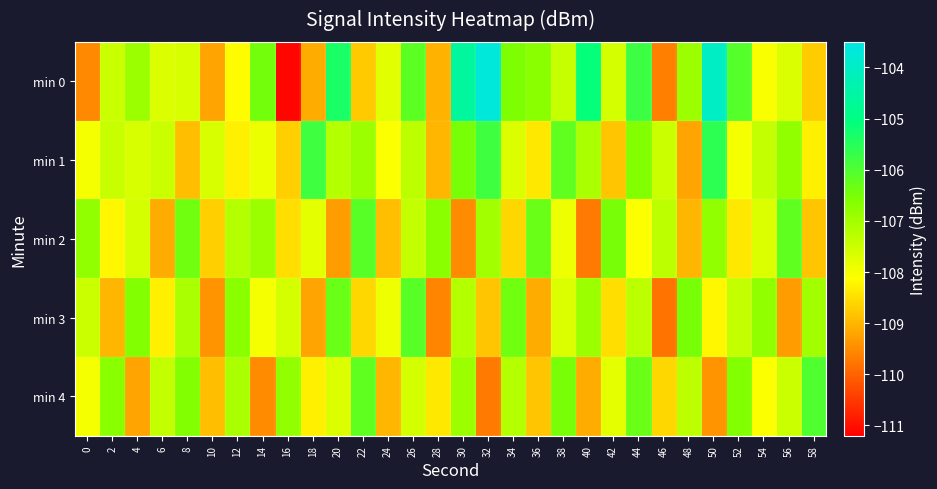

Which series has the widest spread of values?

min 0